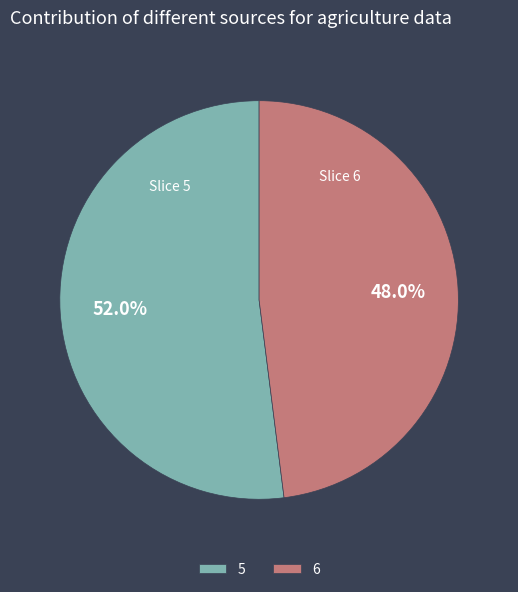

Rank the categories by value from highest to lowest.

5, 6